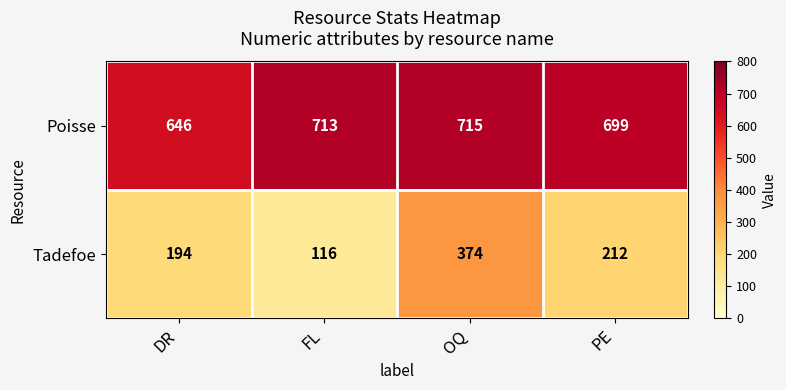

What is the total value across all series at PE?

911